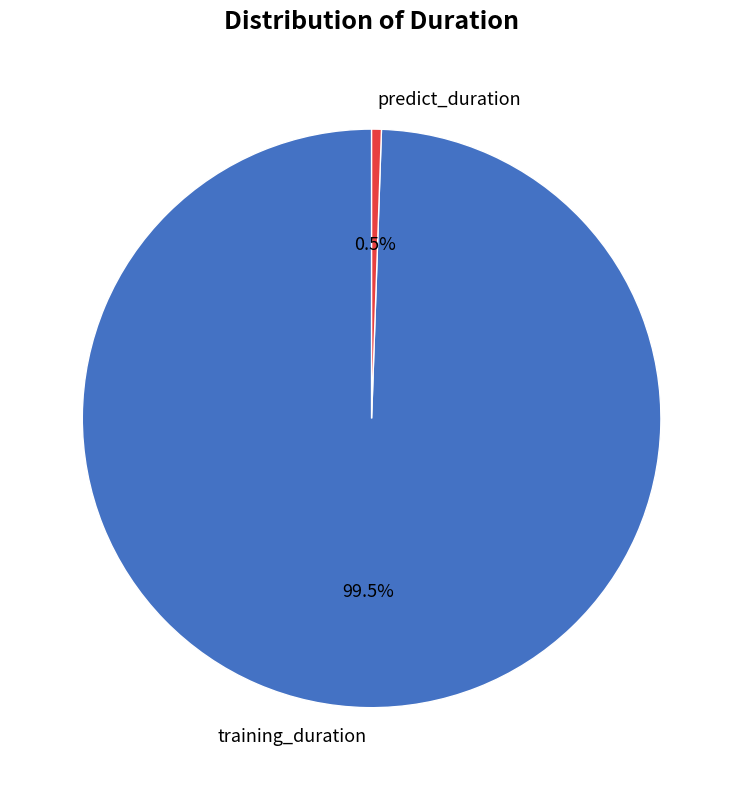

Rank the categories by value from lowest to highest.

predict_duration, training_duration